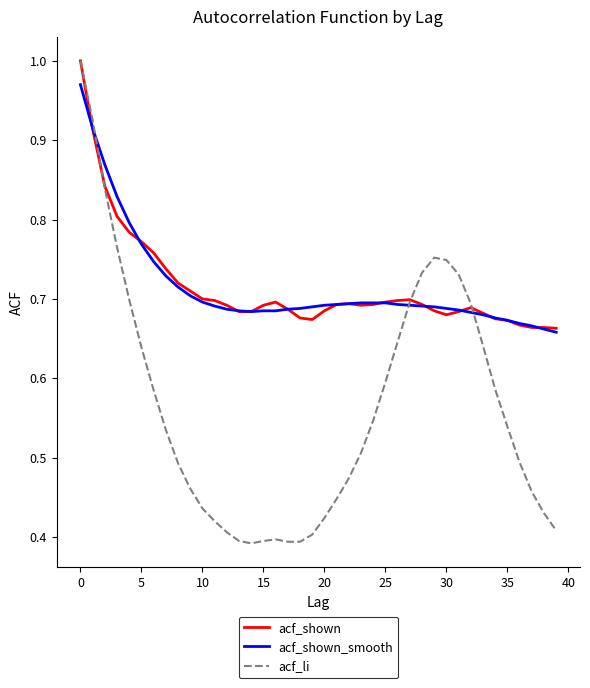

How many lines are shown in the chart?

3